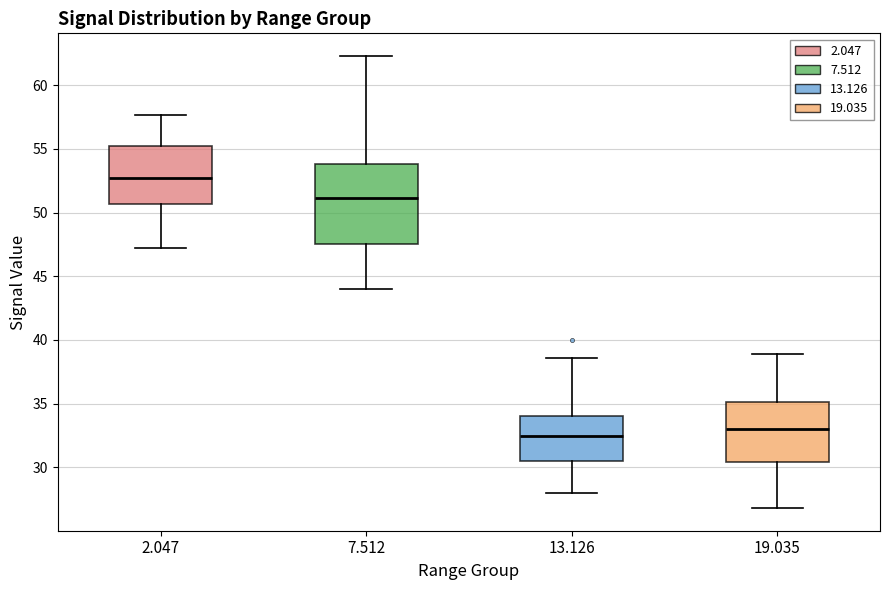

Reading left to right, transcribe this box plot: for each box, give where its median line is, the range the box spans, and where its two whiskers end, as read against the y-axis. The values are not printed on the chart, so give them approximately, as read against the axis.

2.047: median 52.5, box 50.5 to 55.0, whiskers 47.0 to 57.5
7.512: median 51.0, box 47.5 to 54.0, whiskers 44.0 to 62.5
13.126: median 32.5, box 30.5 to 34.0, whiskers 28.0 to 38.5
19.035: median 33.0, box 30.5 to 35.0, whiskers 27.0 to 39.0